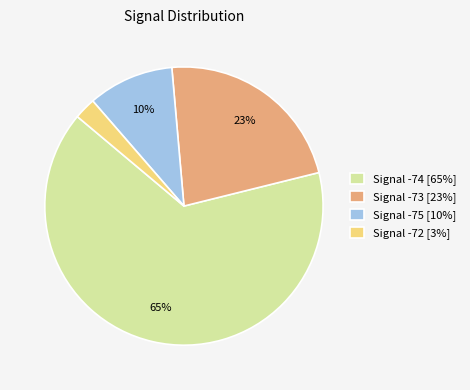

To the nearest percent, what portion does Signal -75 [10%] represent?

10%